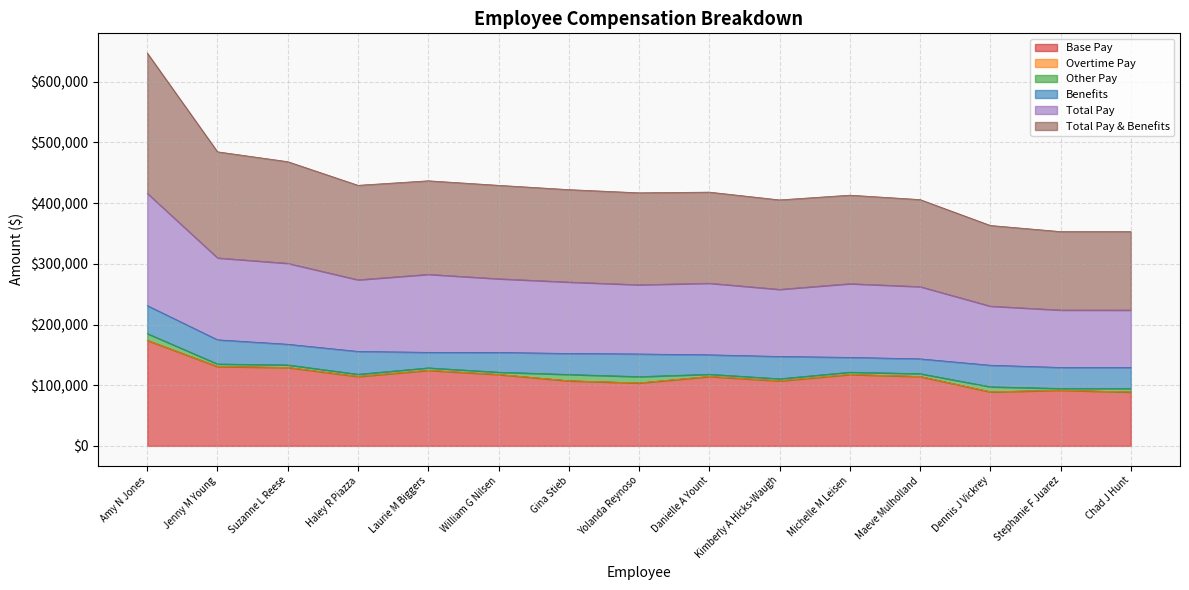

What is the value of the Total Pay point at the 11th from the left?

121493.6